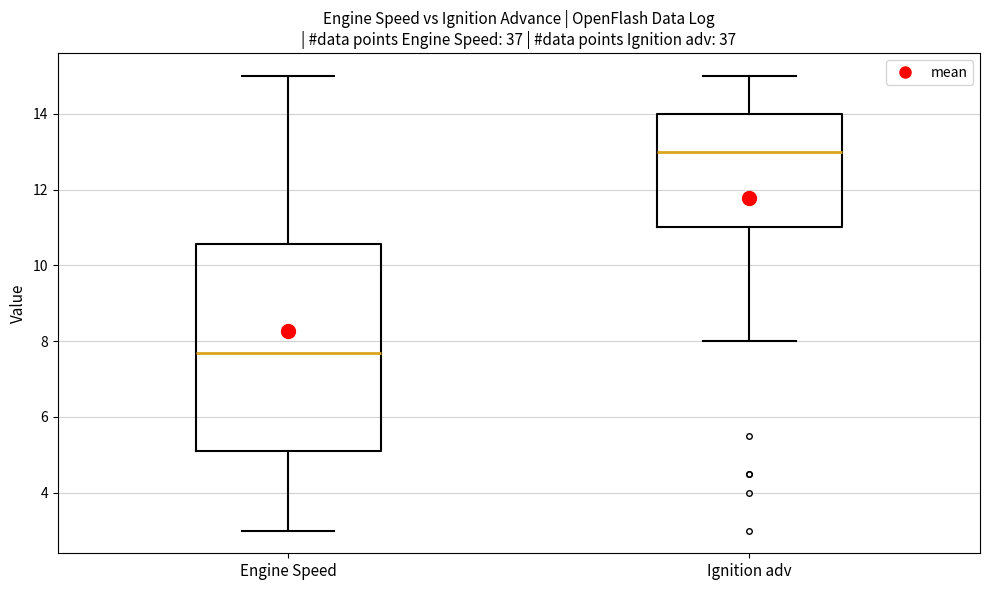

Which box's median line is the highest?

Ignition adv